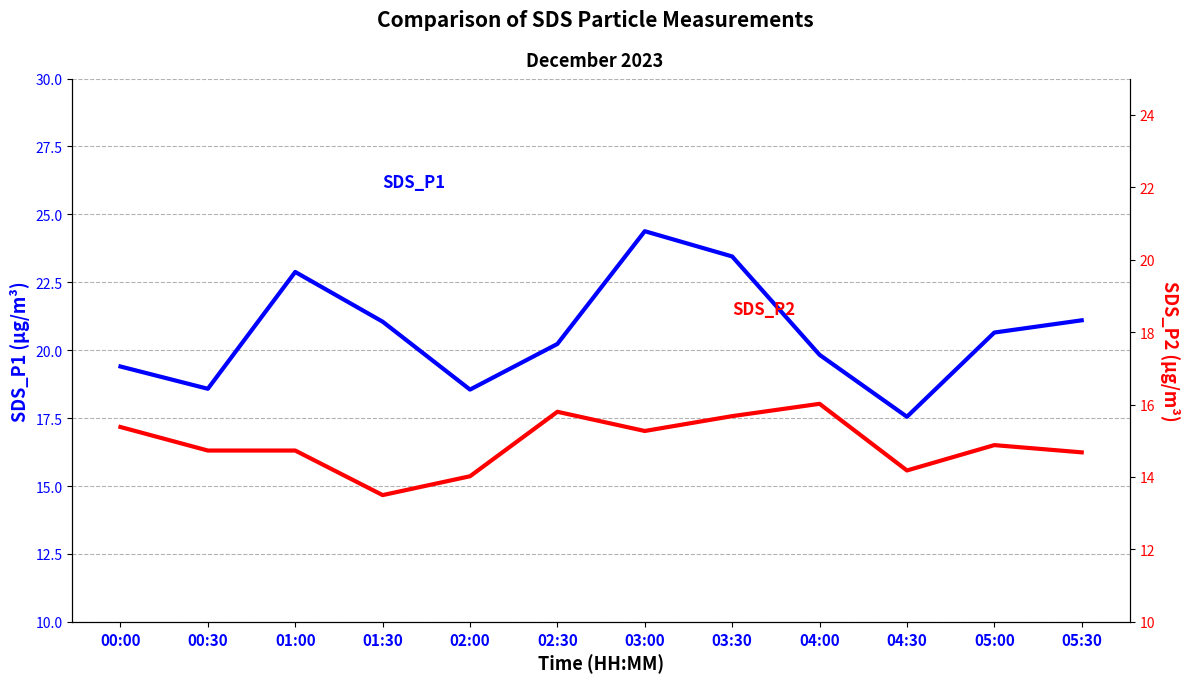

What is the total value across all series at 00:30?

33.3